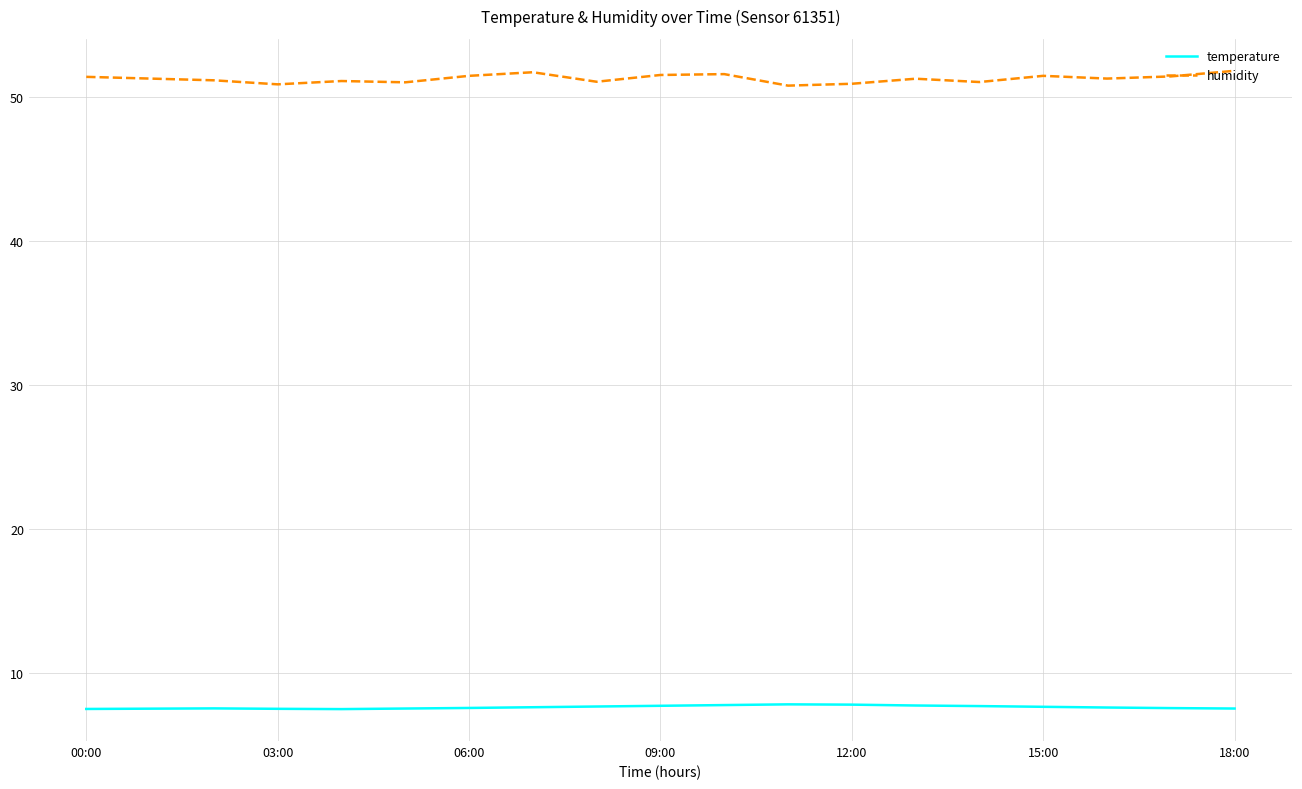

What is the difference between the maximum and minimum values in the humidity series?

1.0